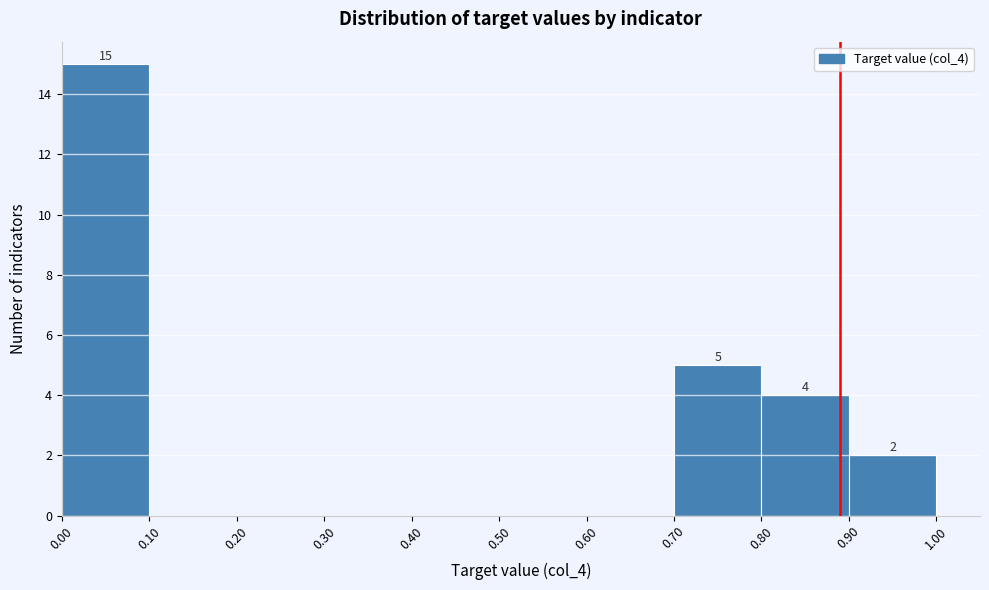

Over which range of the x-axis is the bar tallest?

0.00 to 0.10